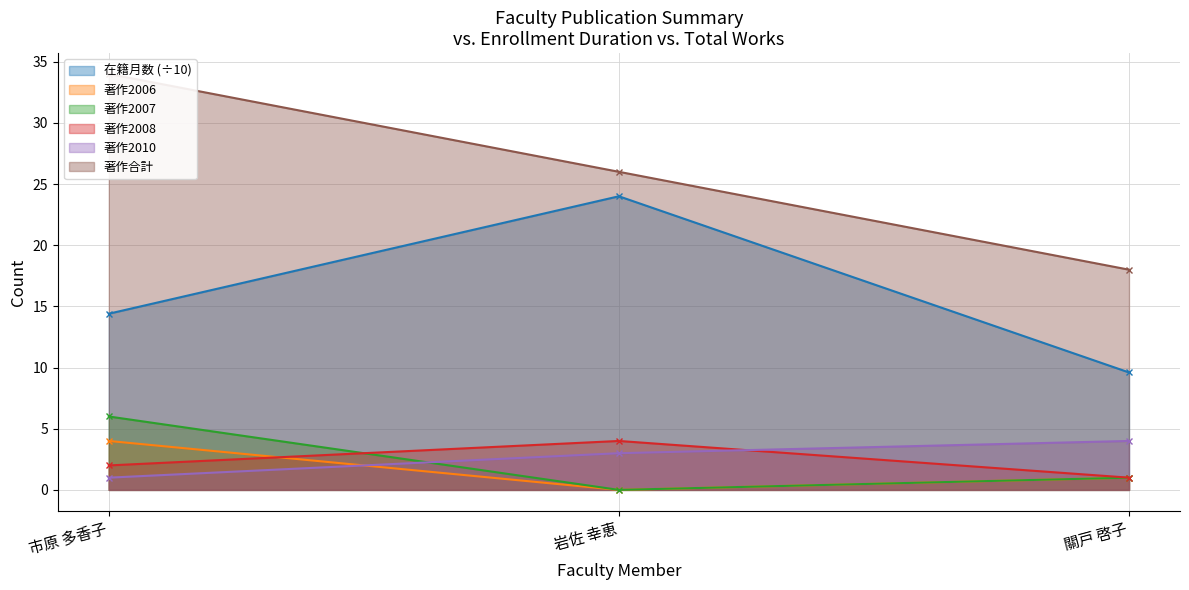

What is the average value of the 著作2010 series?

2.7